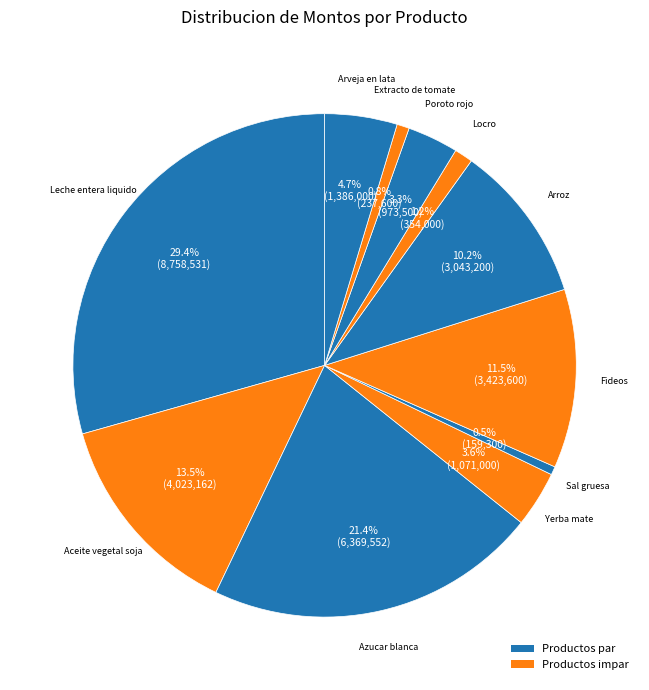

How many segments does this pie chart have?

11